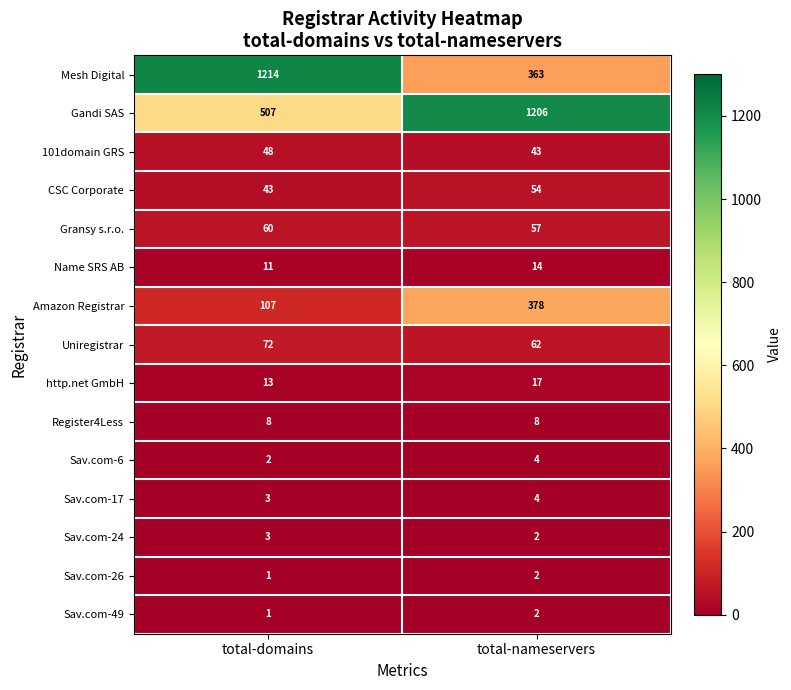

What is the greatest value displayed?

1214